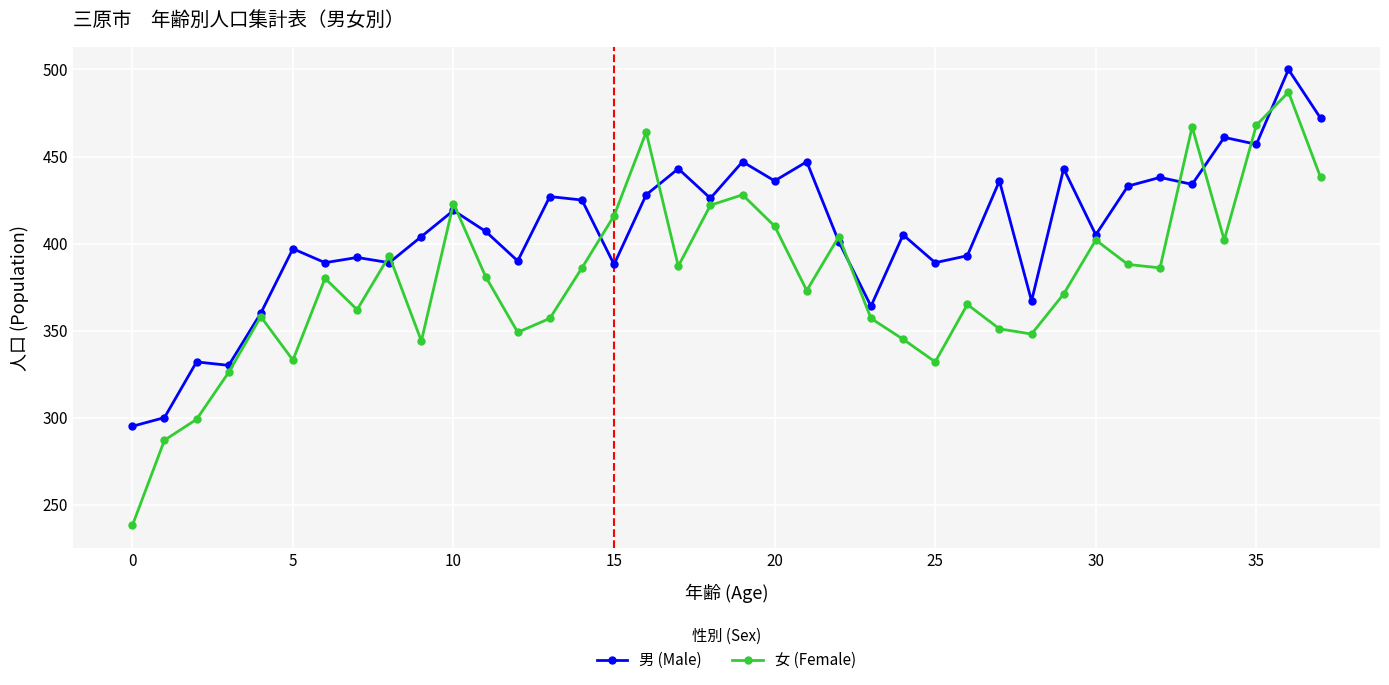

What is the smallest value displayed?

238